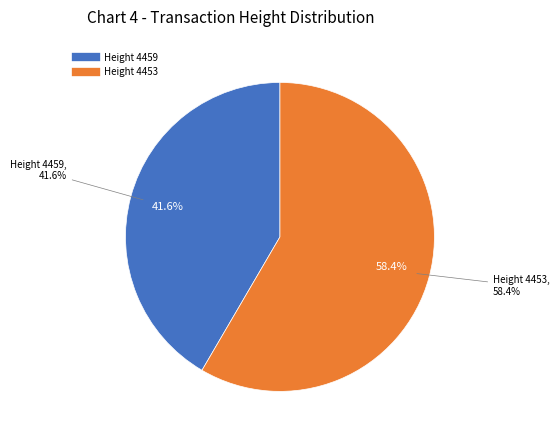

Count the number of slices in the pie.

2